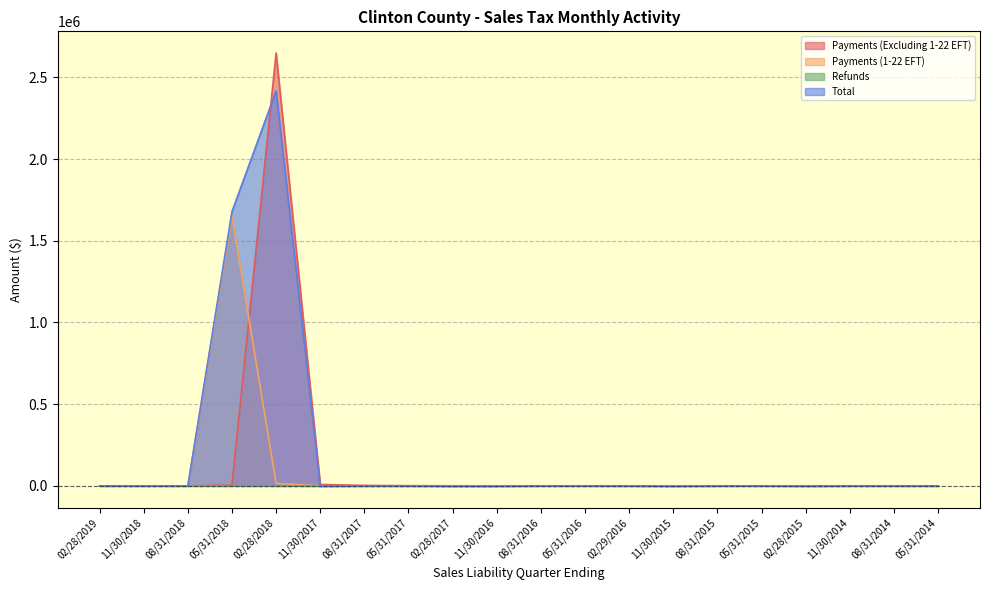

Which series changed the most between 11/30/2015 and 11/30/2014?

Refunds